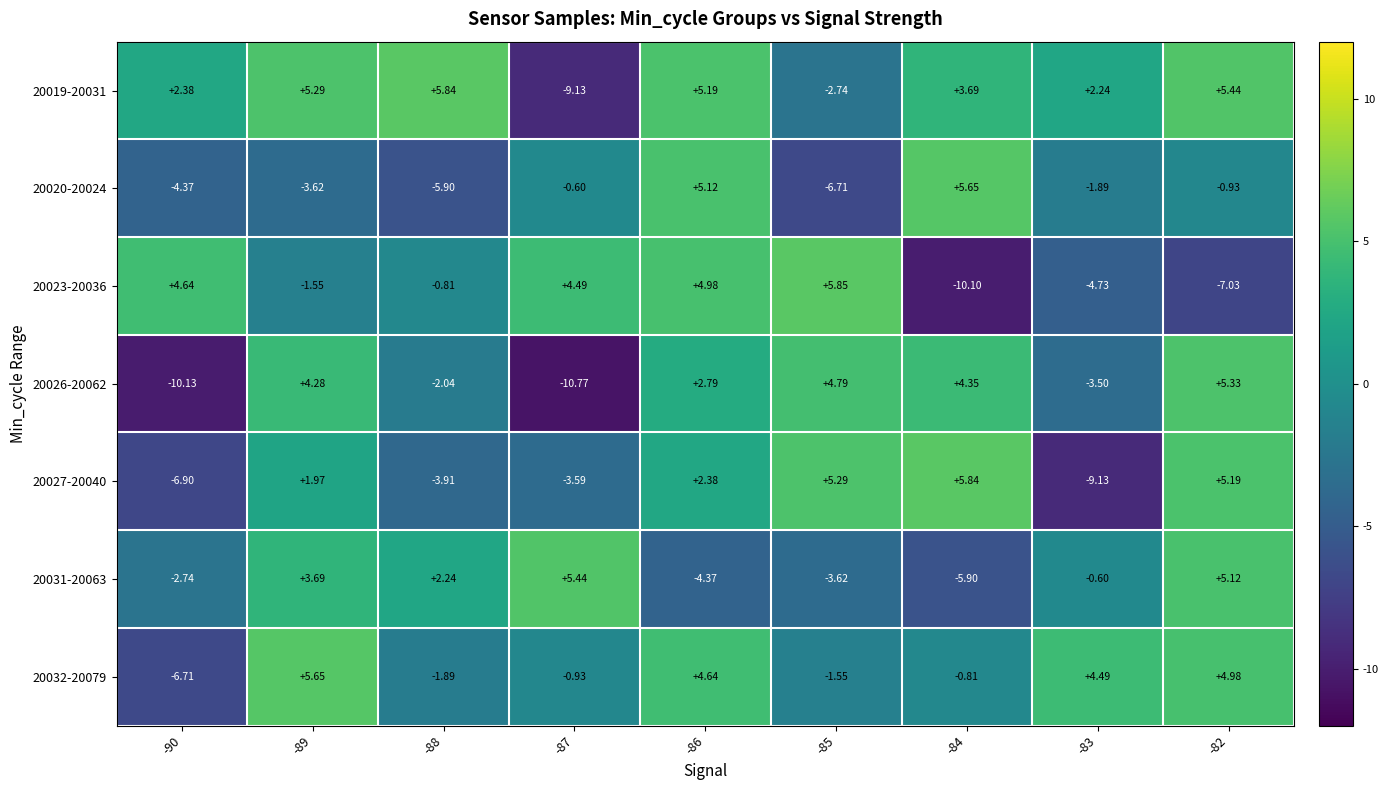

Is the value of 20027-20040 at -87 greater than the value of 20023-20036 at -88?

No